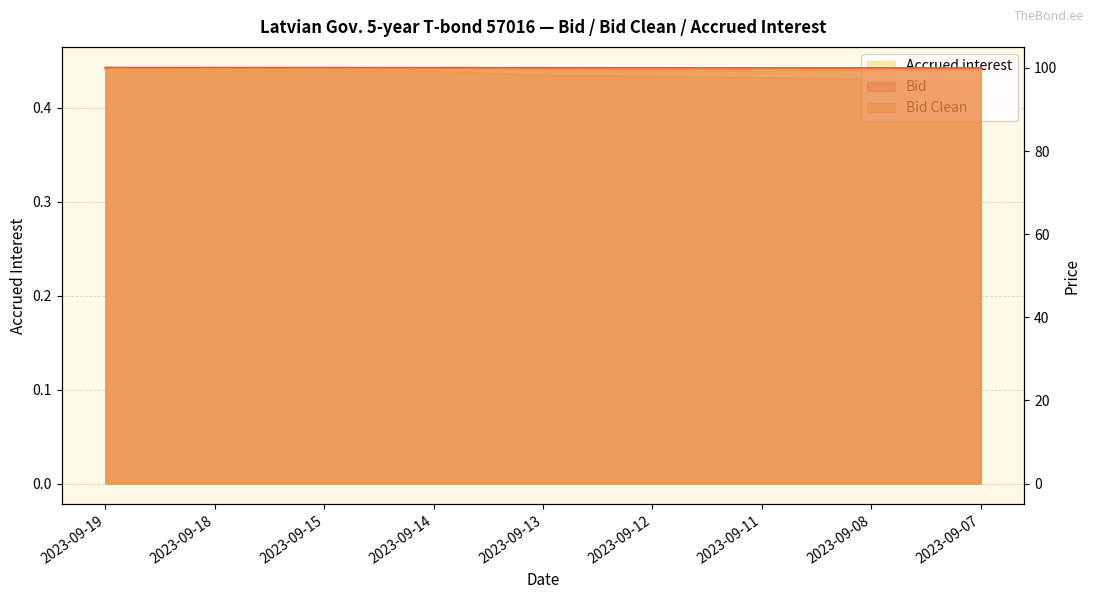

What is the value of the Accrued interest point at the 9th from the left?

0.4